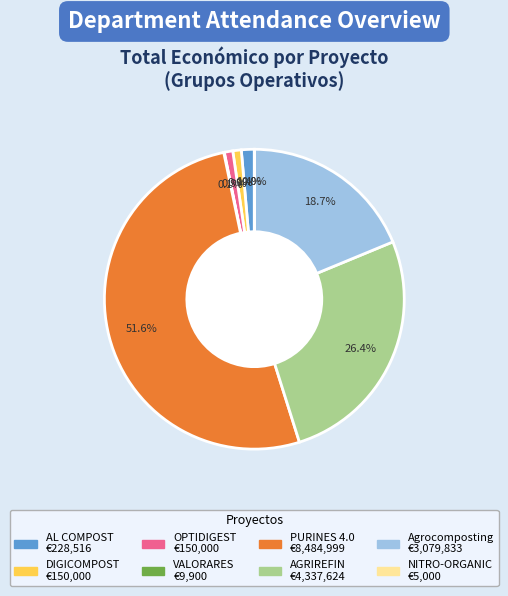

Is the sum of AL COMPOST and Agrocomposting greater than half?

No